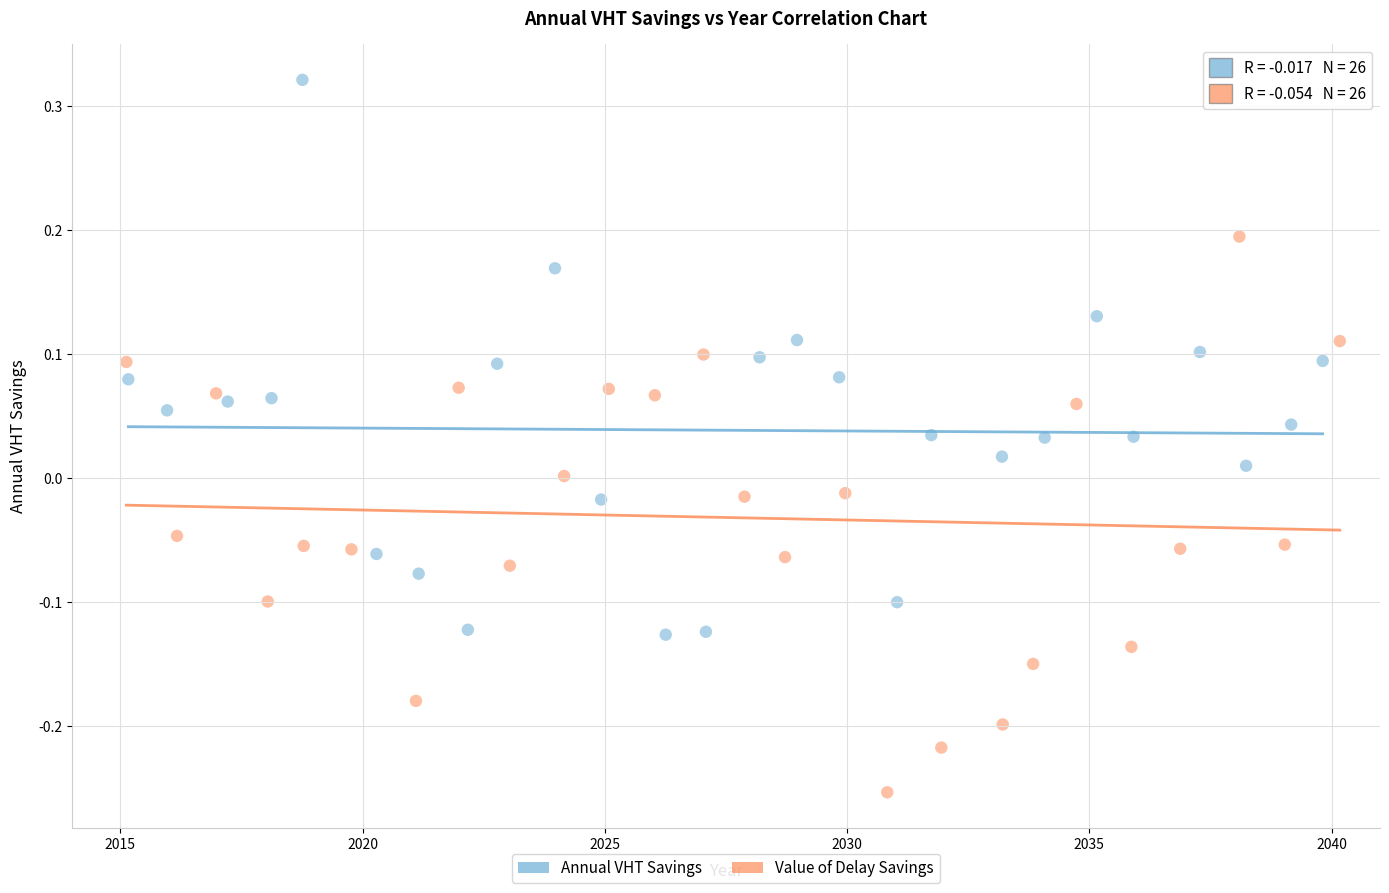

Which series contains the highest Y value?

Annual VHT Savings